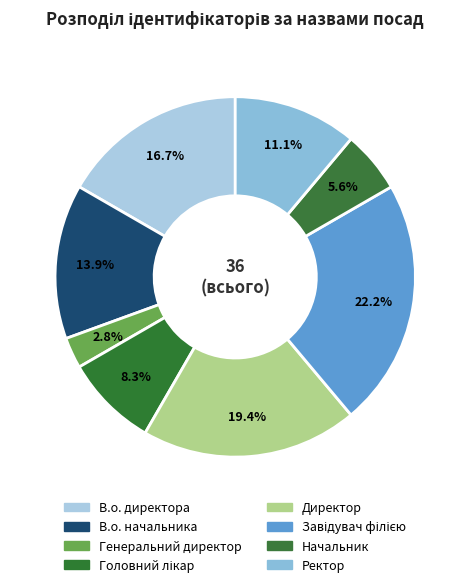

Count the number of slices in the pie.

8